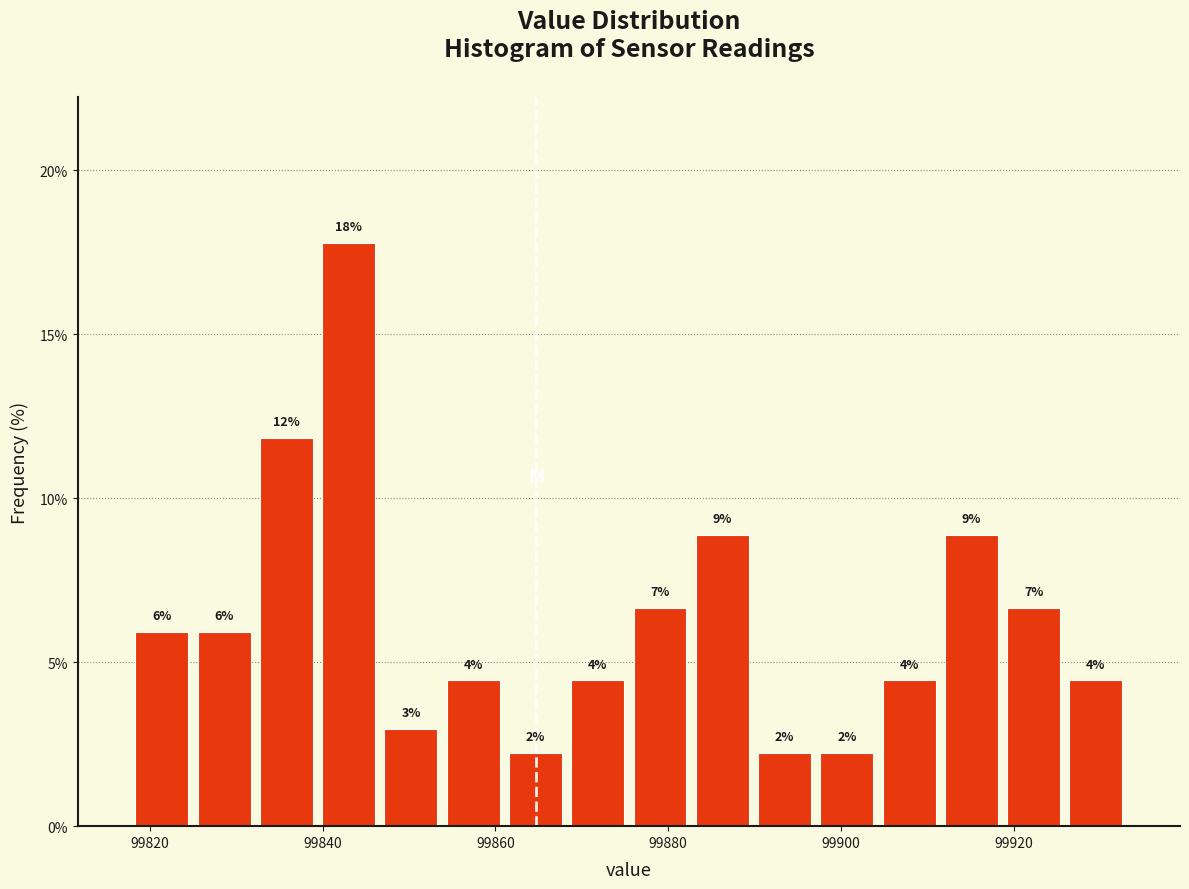

Read against the x-axis, roughly where is the centre of the tallest bar?

99844